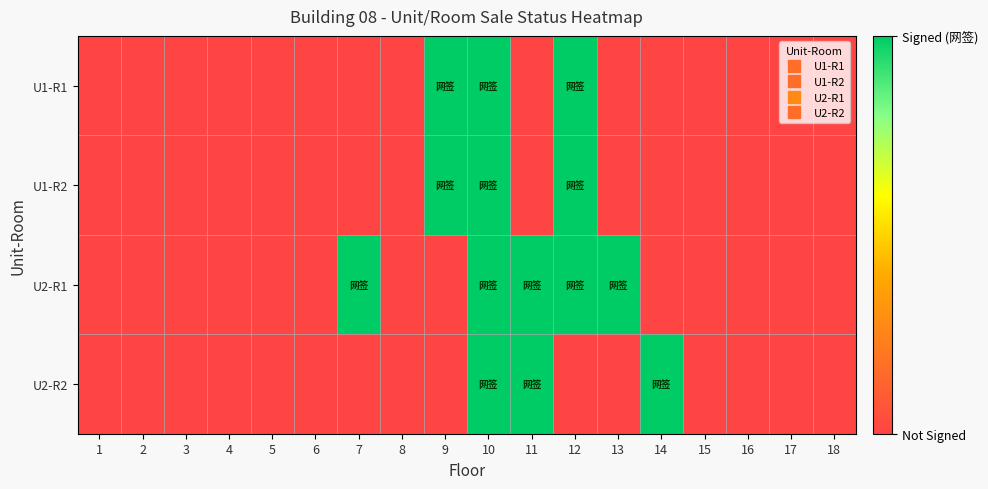

Reading left to right, transcribe all the data shown in this chart.

U1-R1: 1=0	2=0	3=0	4=0	5=0	6=0	7=0	8=0	9=1	10=1	11=0	12=1	13=0	14=0	15=0	16=0	17=0	18=0
U1-R2: 1=0	2=0	3=0	4=0	5=0	6=0	7=0	8=0	9=1	10=1	11=0	12=1	13=0	14=0	15=0	16=0	17=0	18=0
U2-R1: 1=0	2=0	3=0	4=0	5=0	6=0	7=1	8=0	9=0	10=1	11=1	12=1	13=1	14=0	15=0	16=0	17=0	18=0
U2-R2: 1=0	2=0	3=0	4=0	5=0	6=0	7=0	8=0	9=0	10=1	11=1	12=0	13=0	14=1	15=0	16=0	17=0	18=0